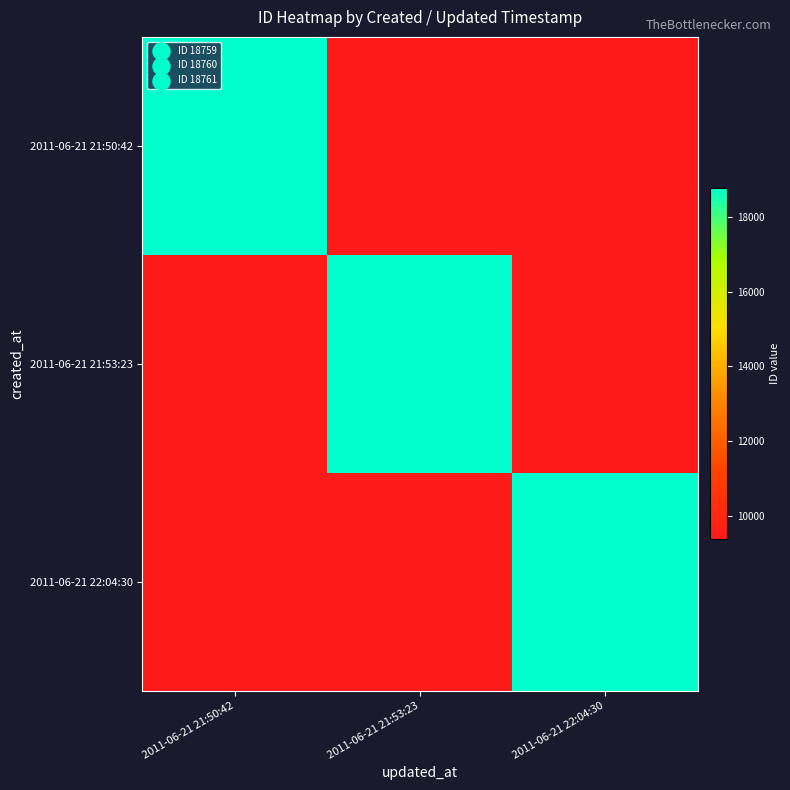

At how many categories does at least one series exceed 16626?

3